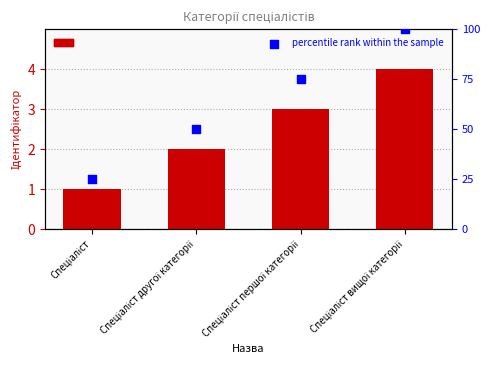

At how many categories does at least one series exceed 19?

4